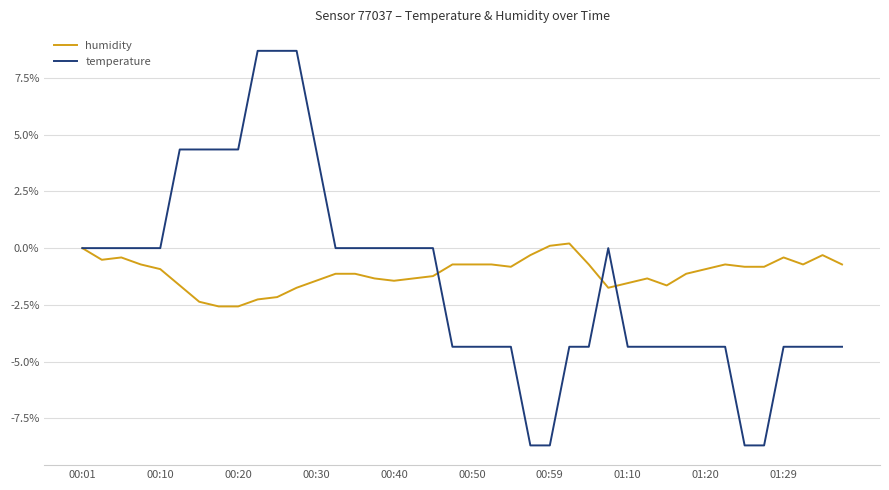

Which series has the widest spread of values?

temperature